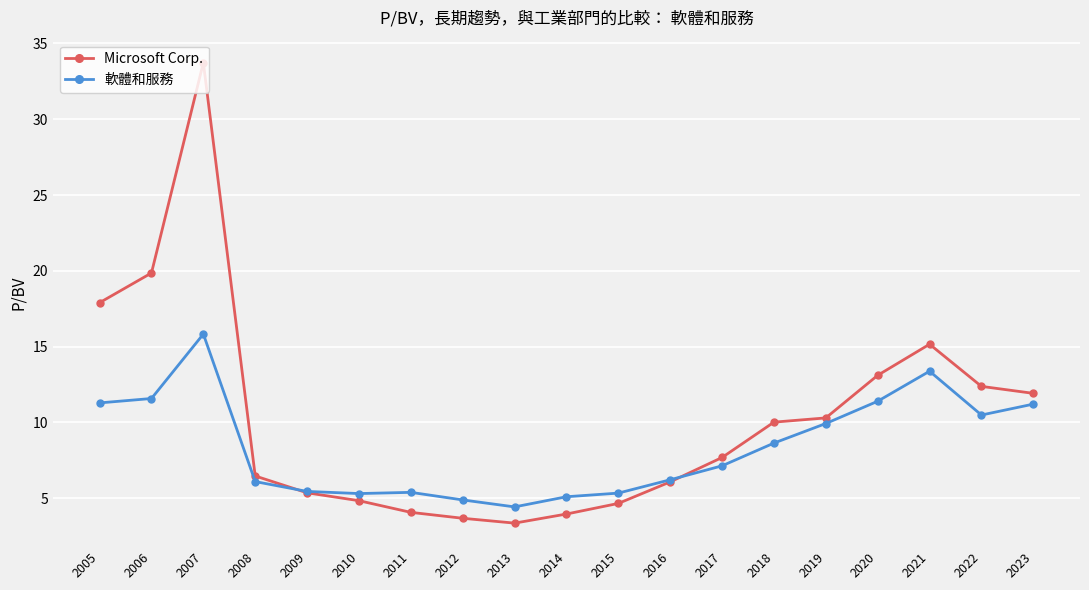

How many intersections are there between Microsoft Corp. and 軟體和服務?

2